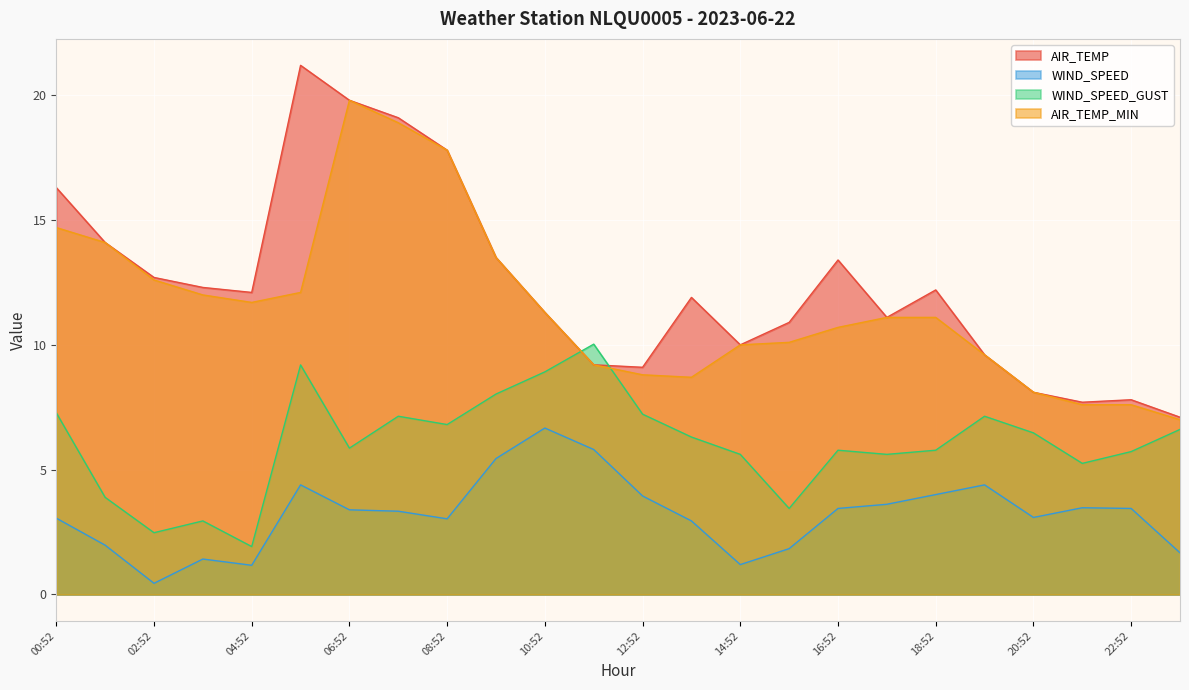

The AIR_TEMP_MIN series shows 12.6 at 02:52. True or false?

True